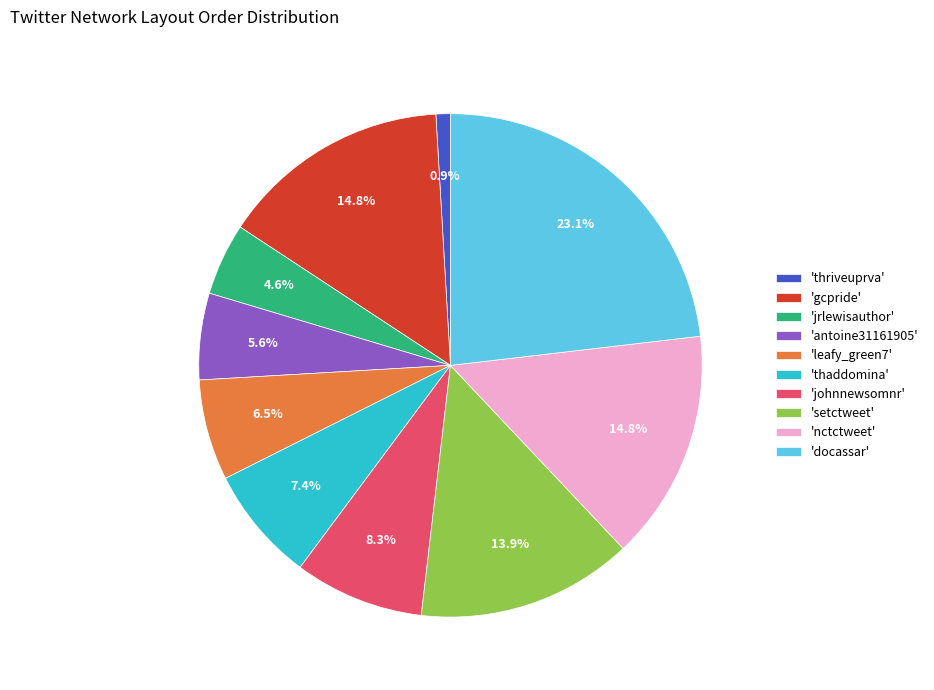

Is there any slice that represents more than half of the pie?

No